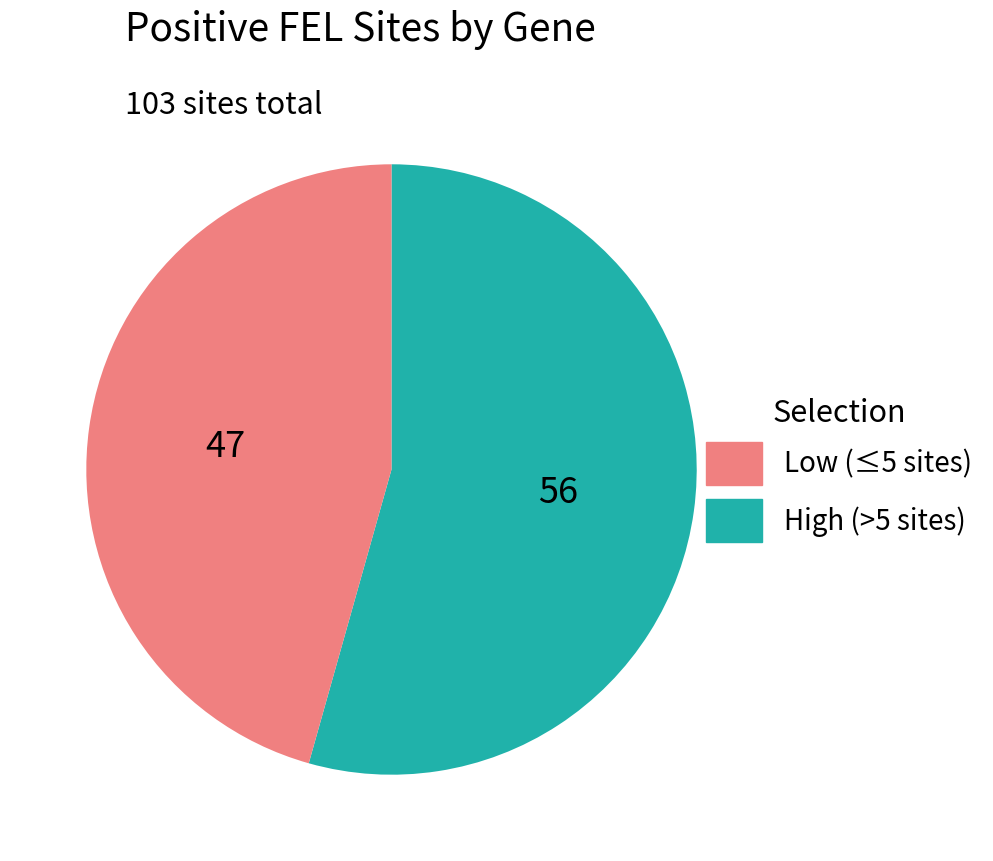

How many segments does this pie chart have?

2